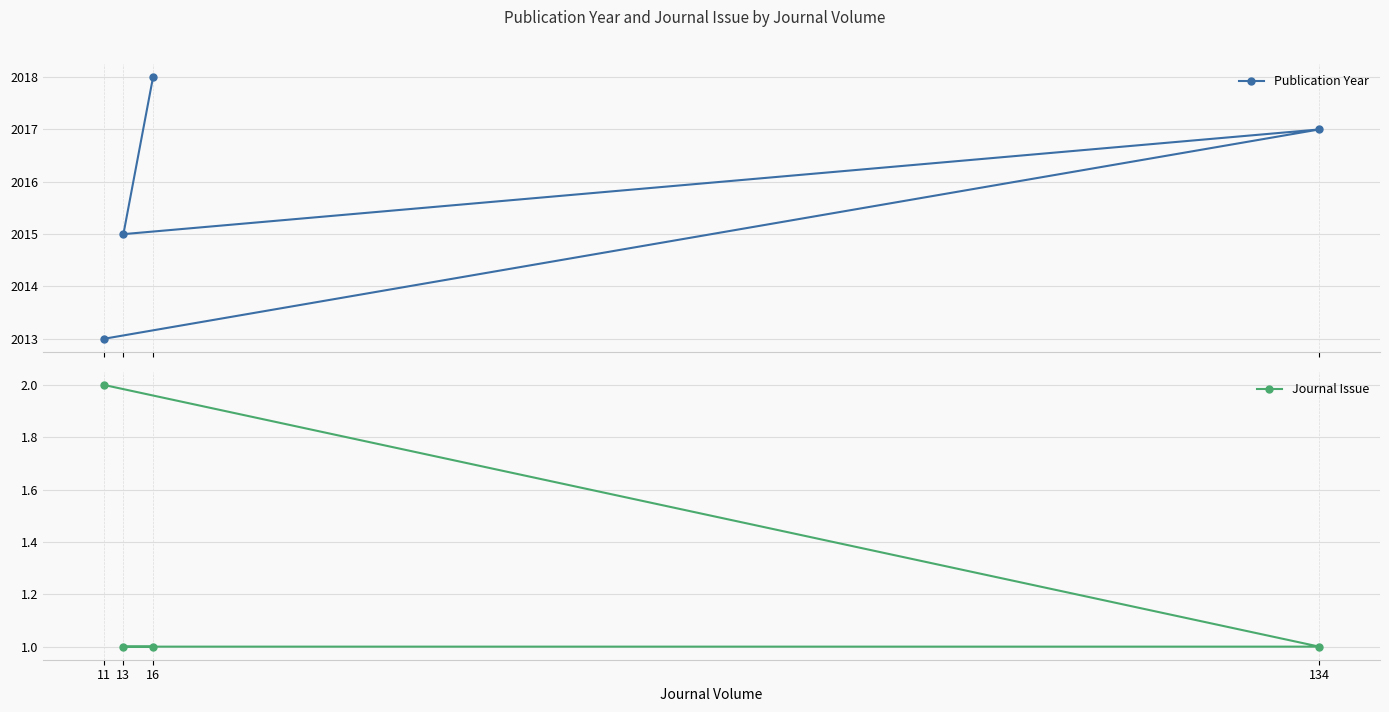

At how many categories does at least one series exceed 850?

4